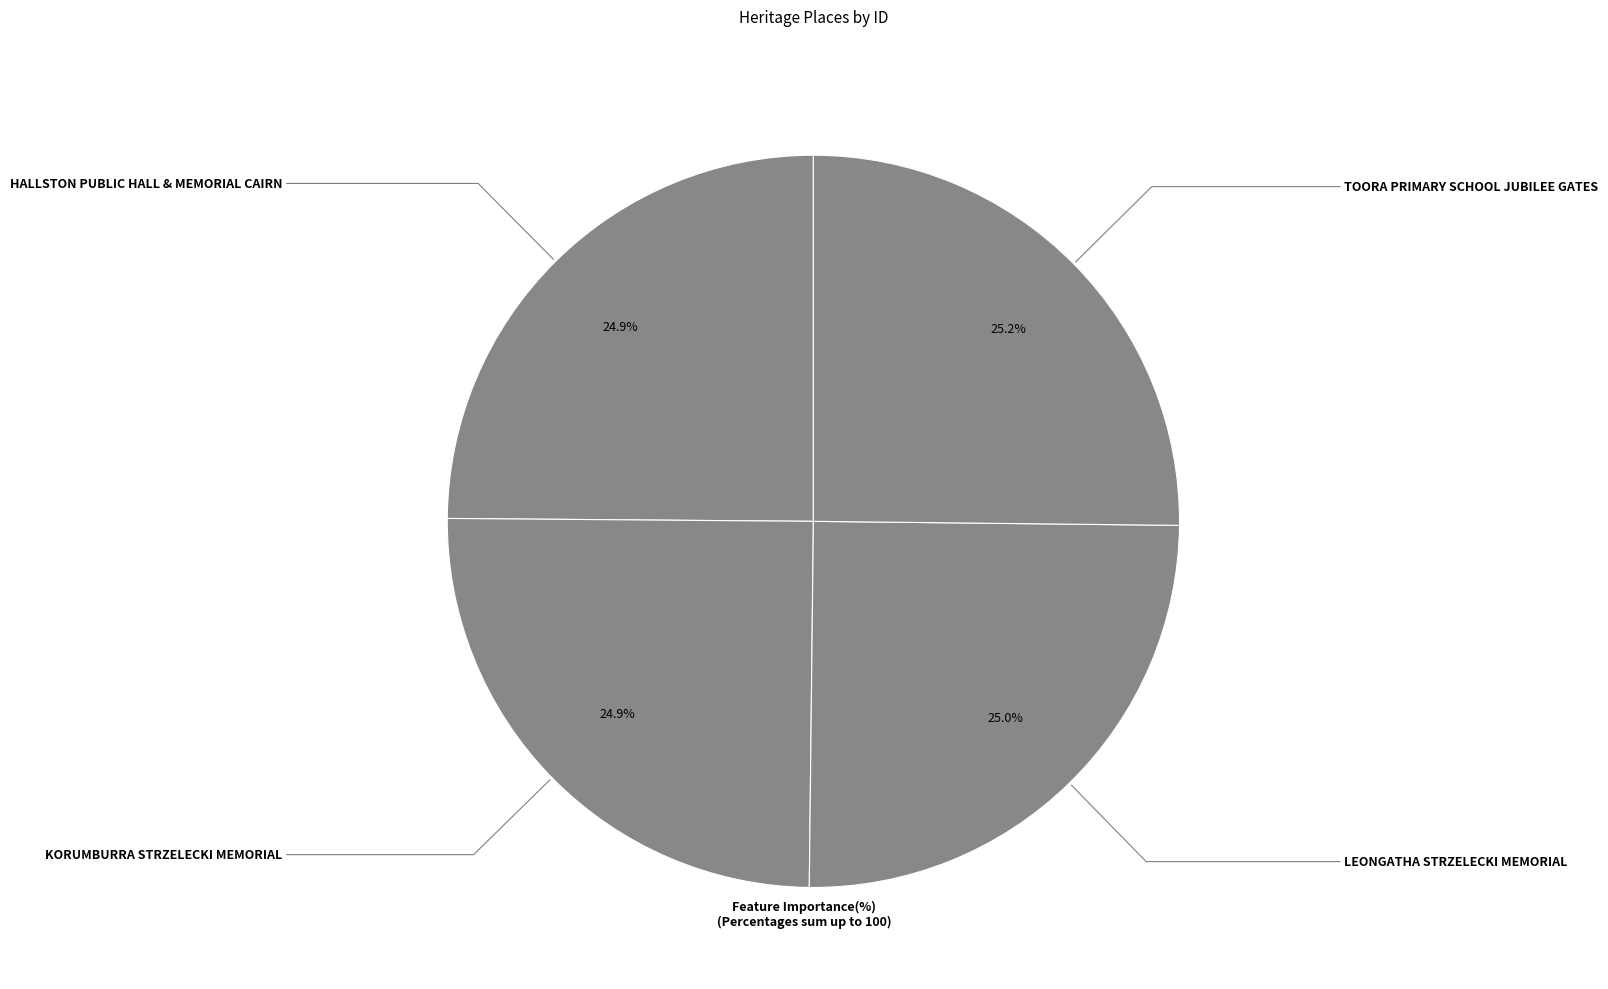

Count the number of slices in the pie.

4